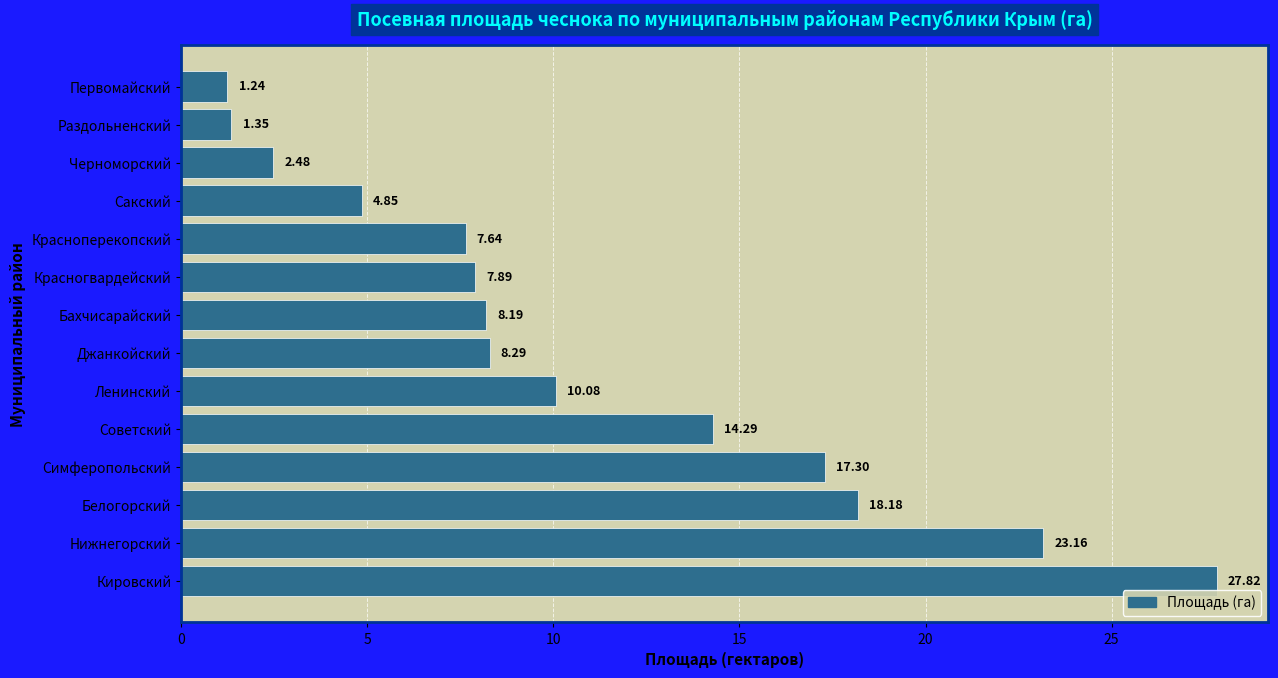

Rank the categories by value from highest to lowest.

Кировский, Нижнегорский, Белогорский, Симферопольский, Советский, Ленинский, Джанкойский, Бахчисарайский, Красногвардейский, Красноперекопский, Сакский, Черноморский, Раздольненский, Первомайский